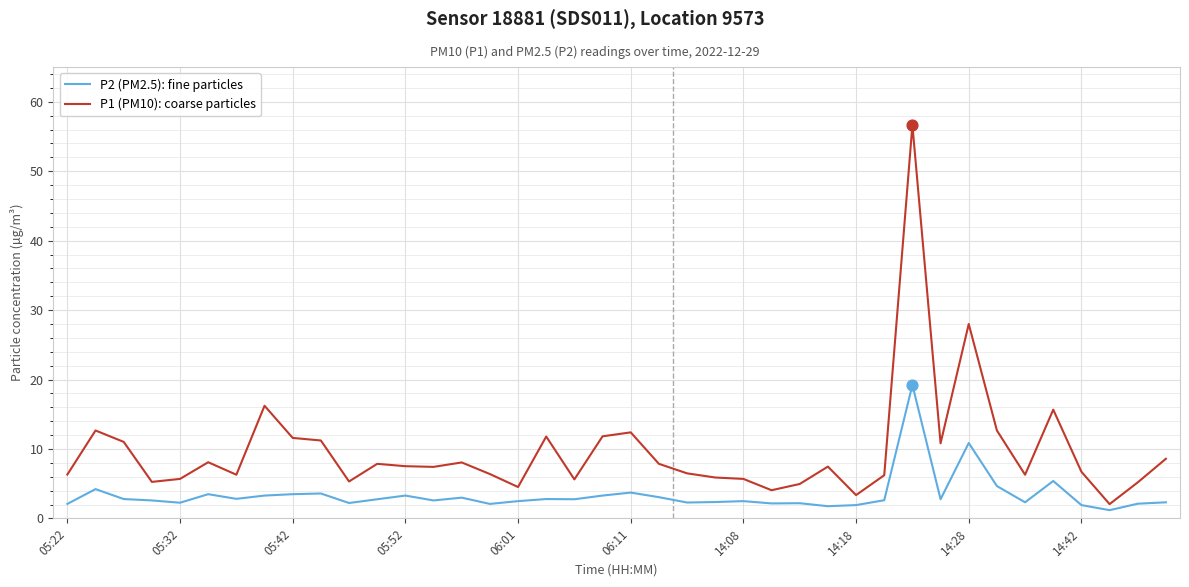

Which series has the widest spread of values?

P1 (PM10): coarse particles